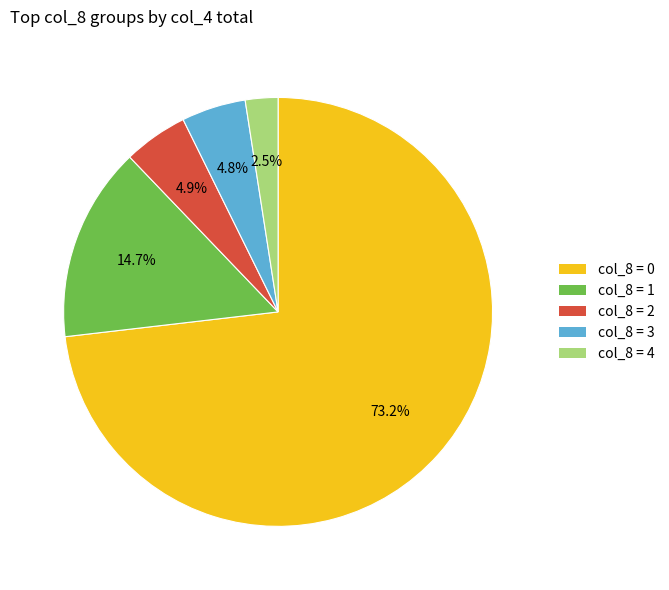

Is there a majority slice in this chart?

Yes